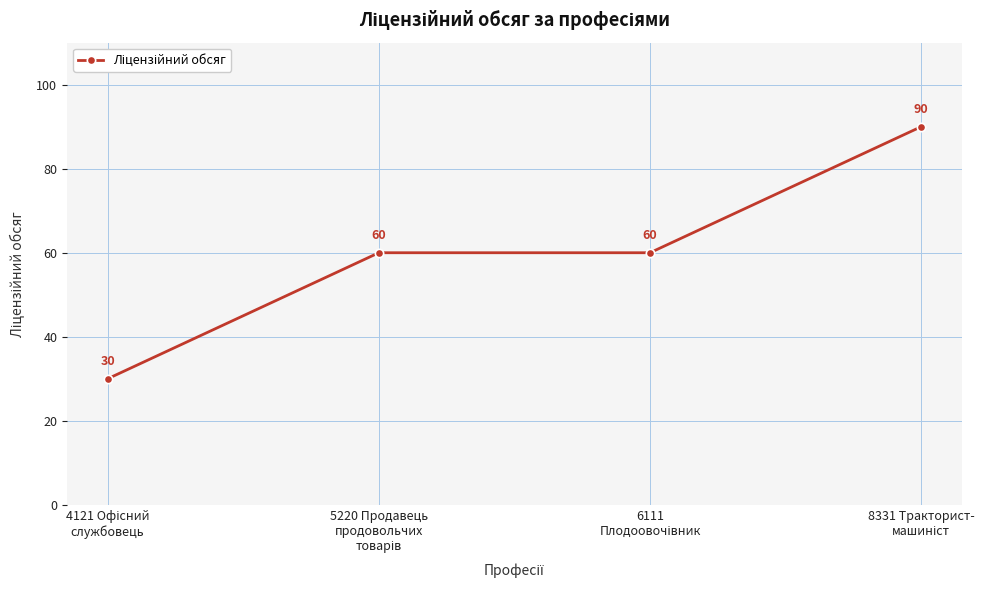

What is the value of the 2nd point from the left?

60